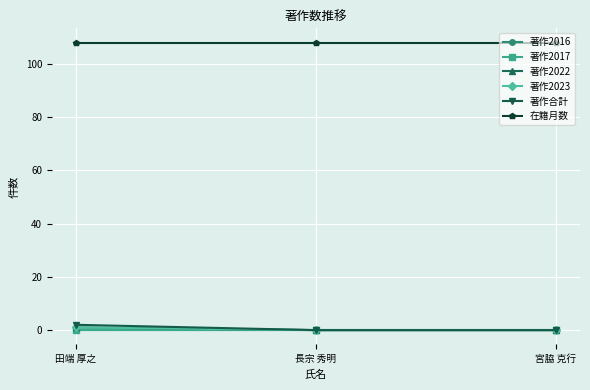

List the series in order of their peak value, lowest first.

著作2016, 著作2017, 著作2022, 著作2023, 著作合計, 在籍月数